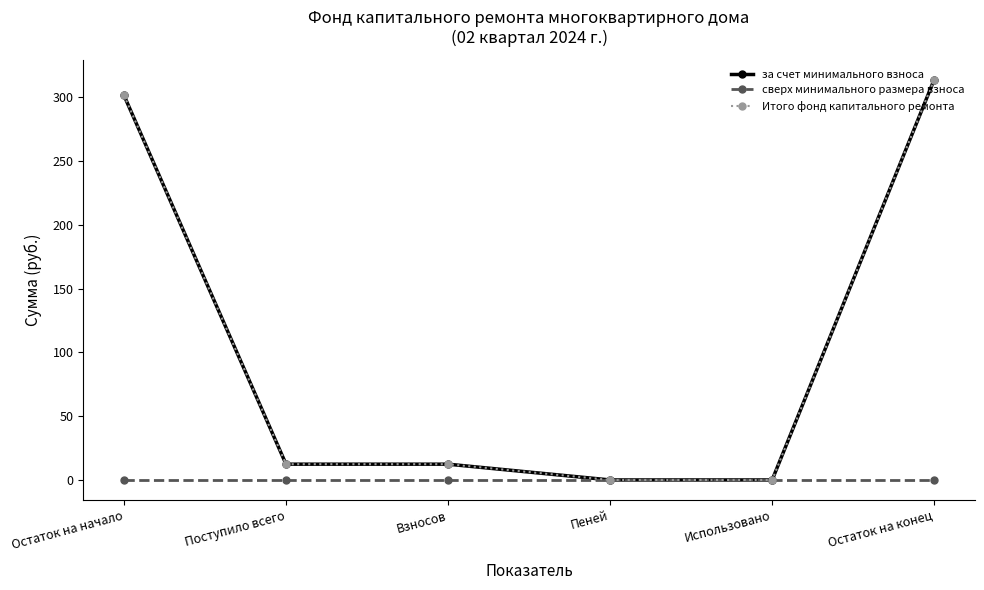

At how many categories does at least one series exceed 203?

2